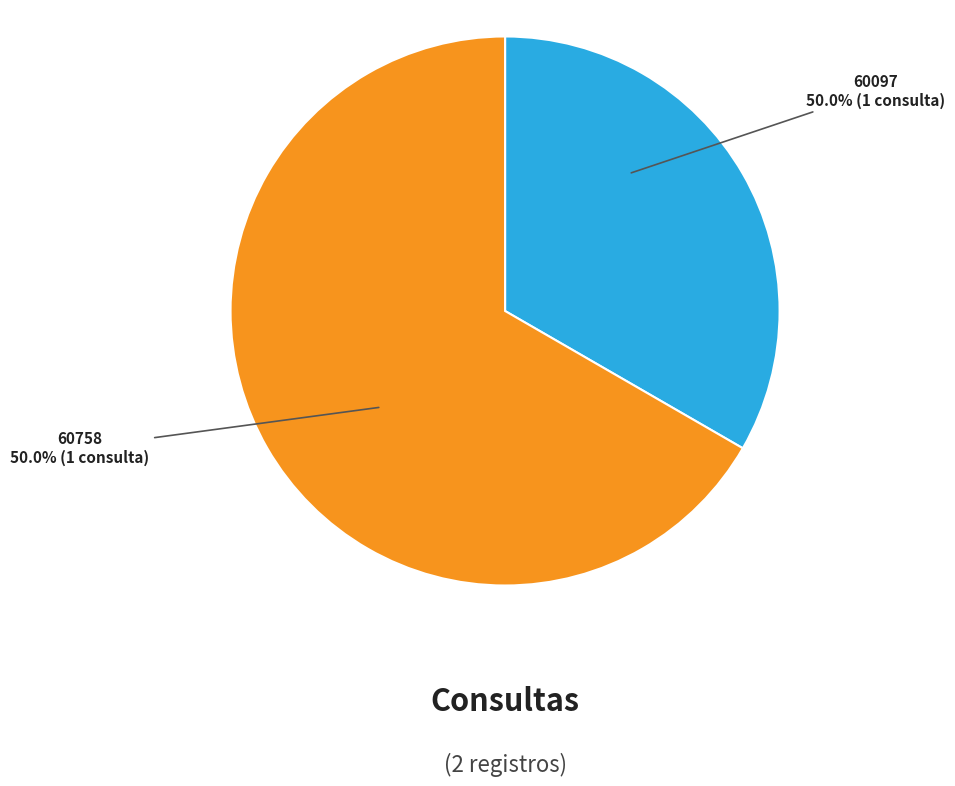

Approximately how many times larger is the value at 60758 compared to 60097?

2.0